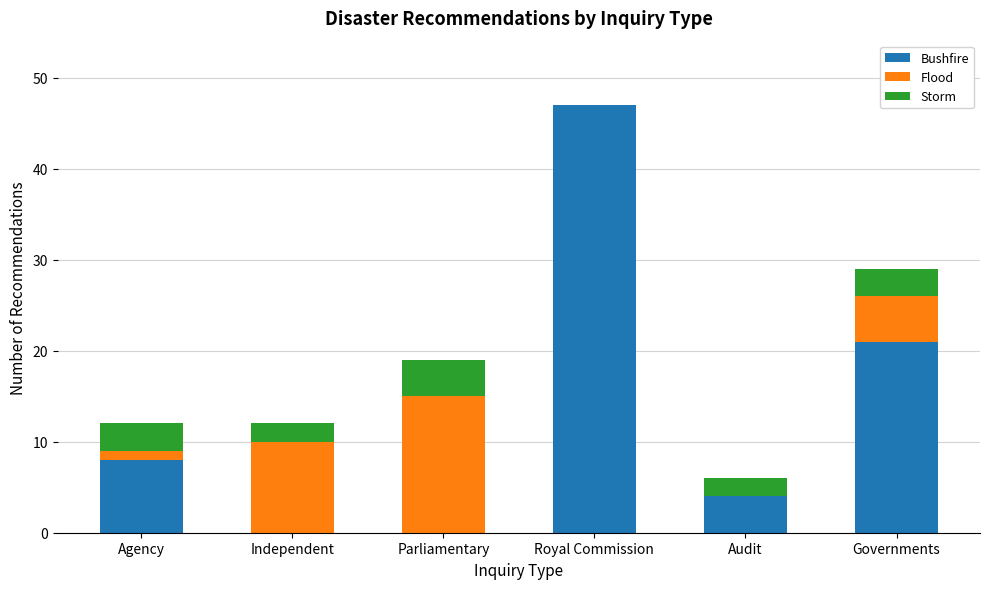

Is it true that Bushfire equals 0 at Independent?

True